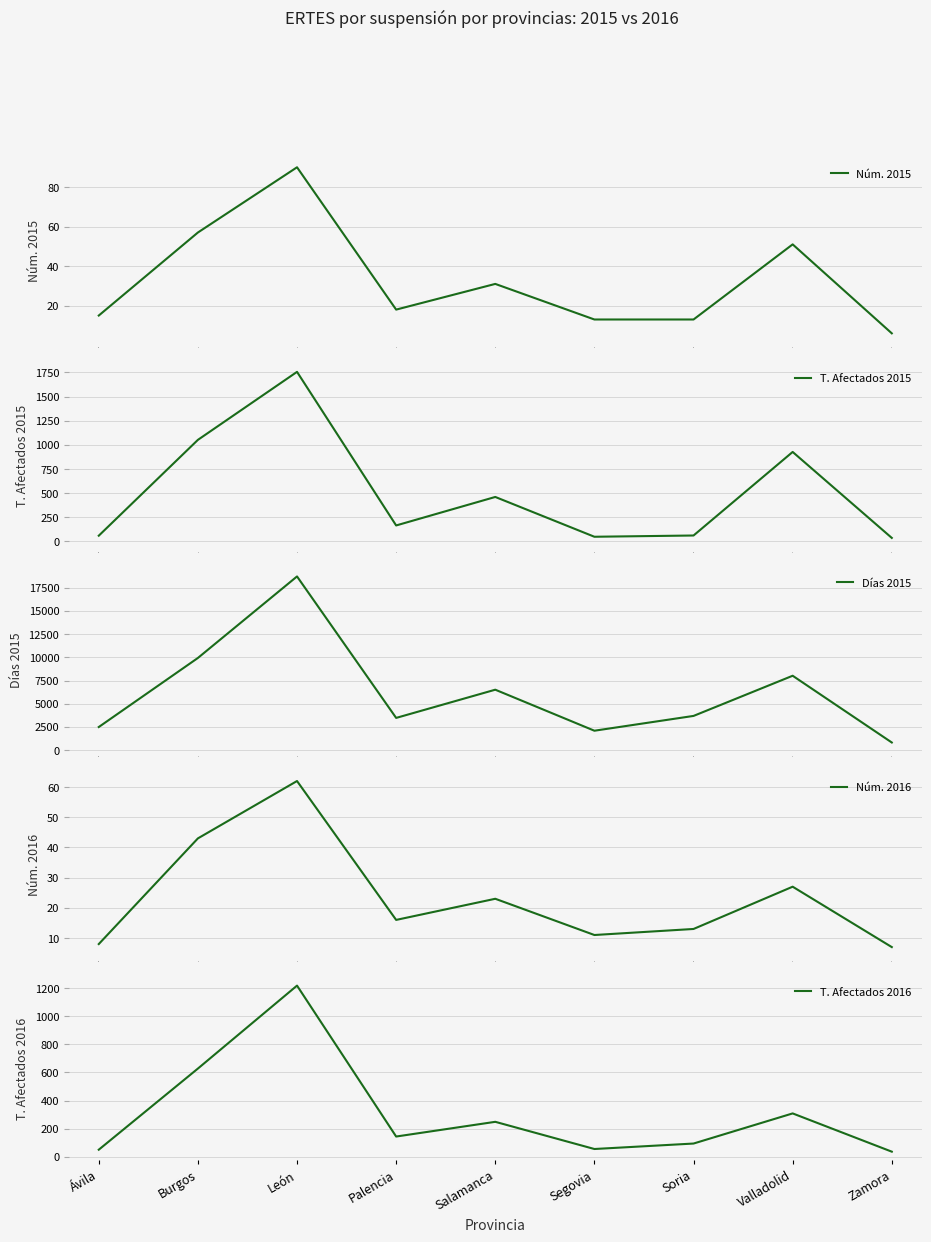

What is the maximum value for T. Afectados 2016?

1220